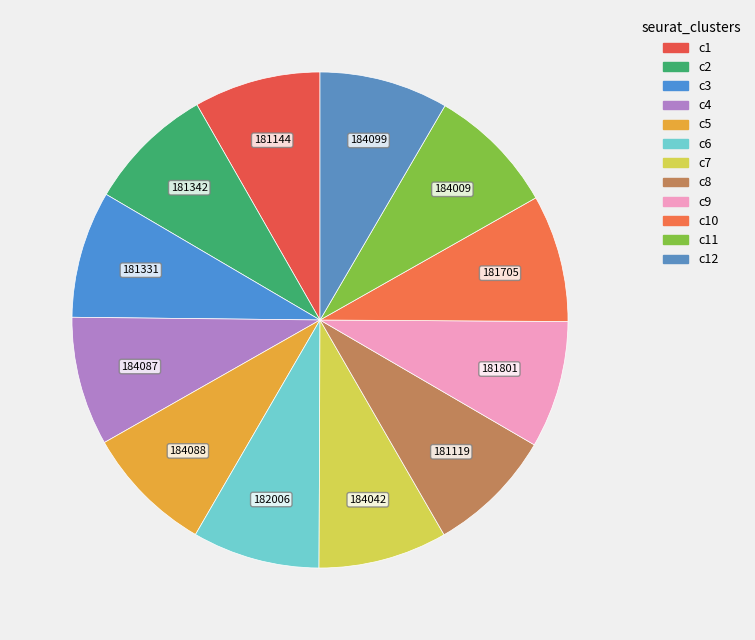

Count the number of slices in the pie.

12